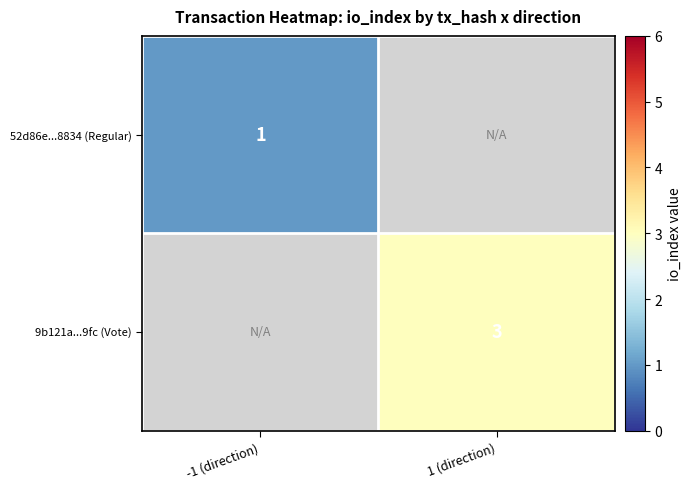

True or false: 9b121a...9fc (Vote) has a value of 2 at 1 (direction).

False